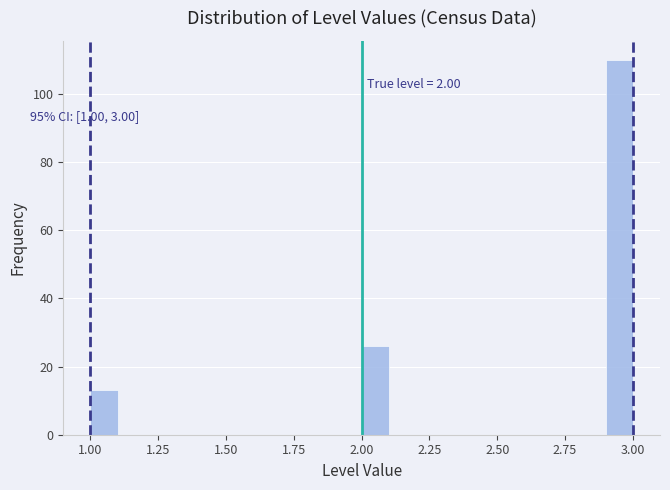

Read against the x-axis, roughly where is the centre of the tallest bar?

2.95